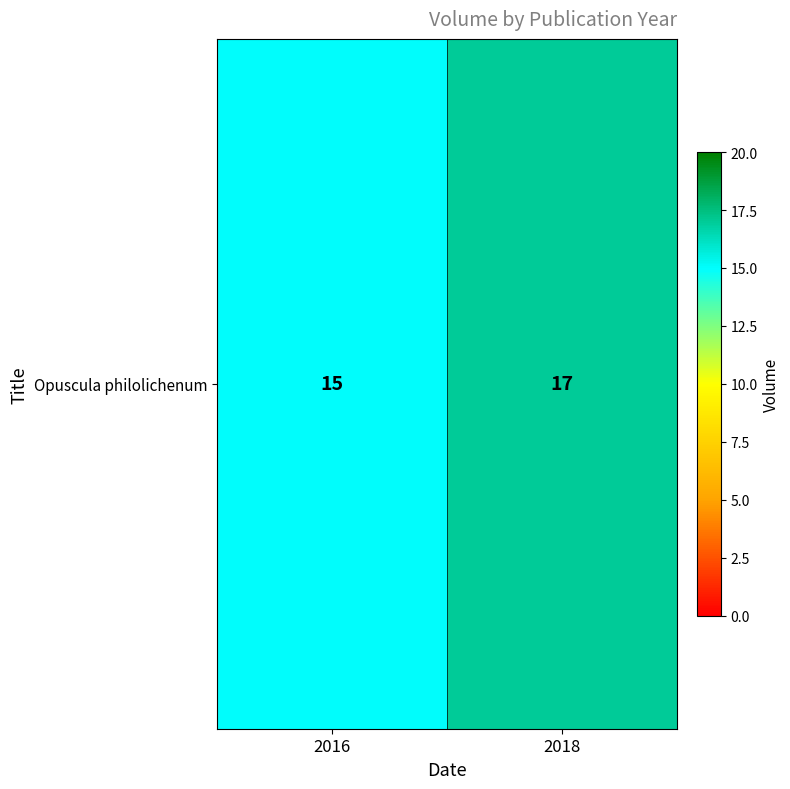

Reading left to right, list all the values displayed in this chart.

2016=15	2018=17